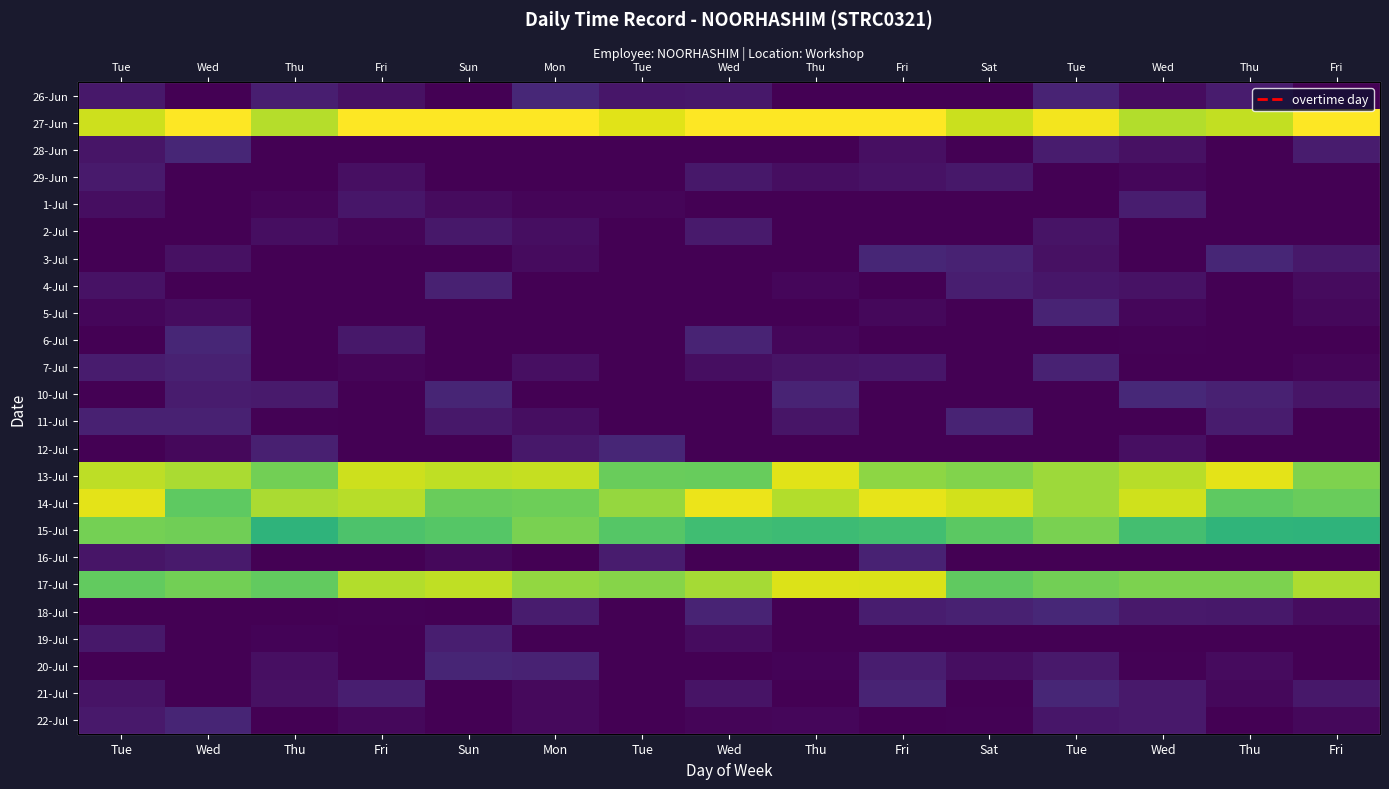

At how many categories does at least one series exceed 12?

14